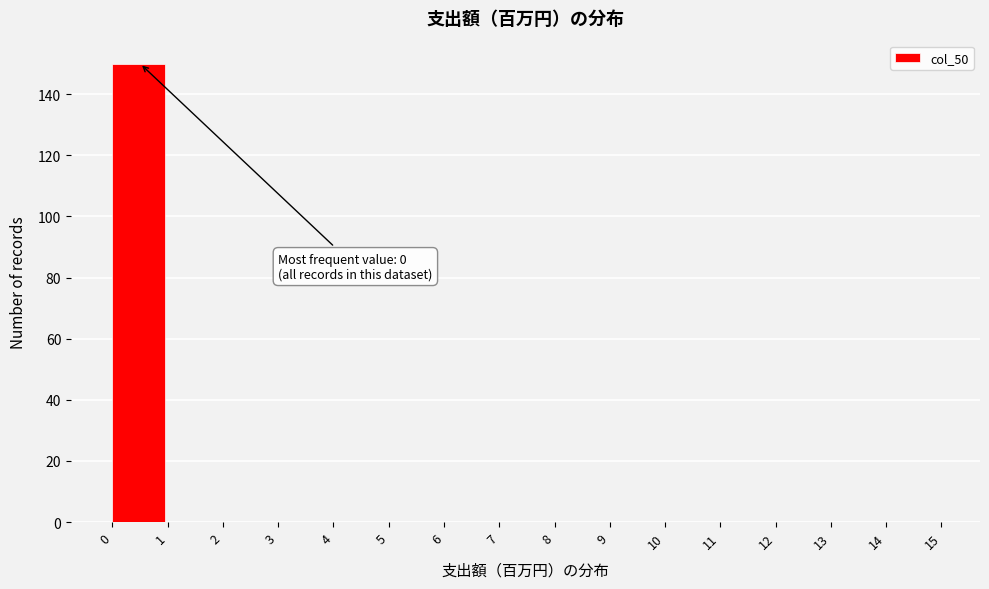

Which range on the x-axis has the tallest bar?

0 to 1